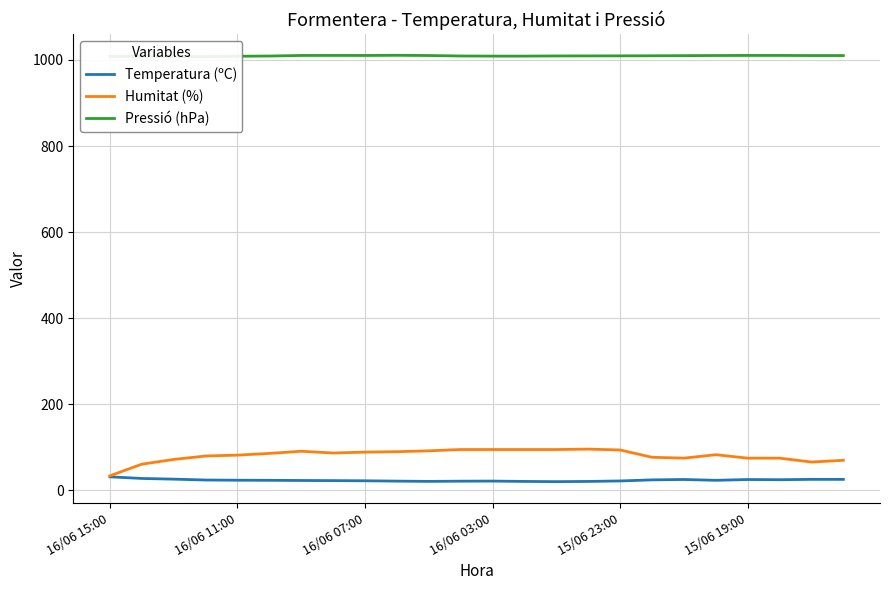

The value of Humitat (%) at 15/06 19:00 is 122.1. True or false?

False